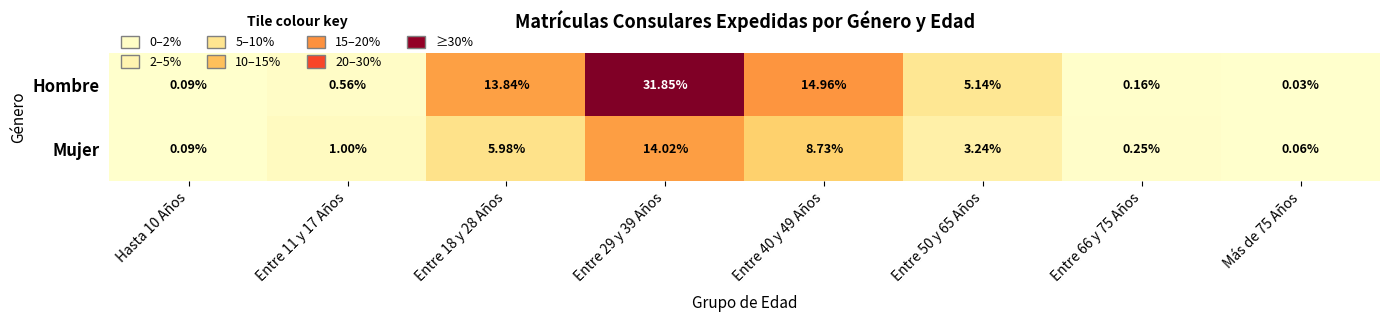

List the series in order of their overall mean, highest first.

Hombre, Mujer